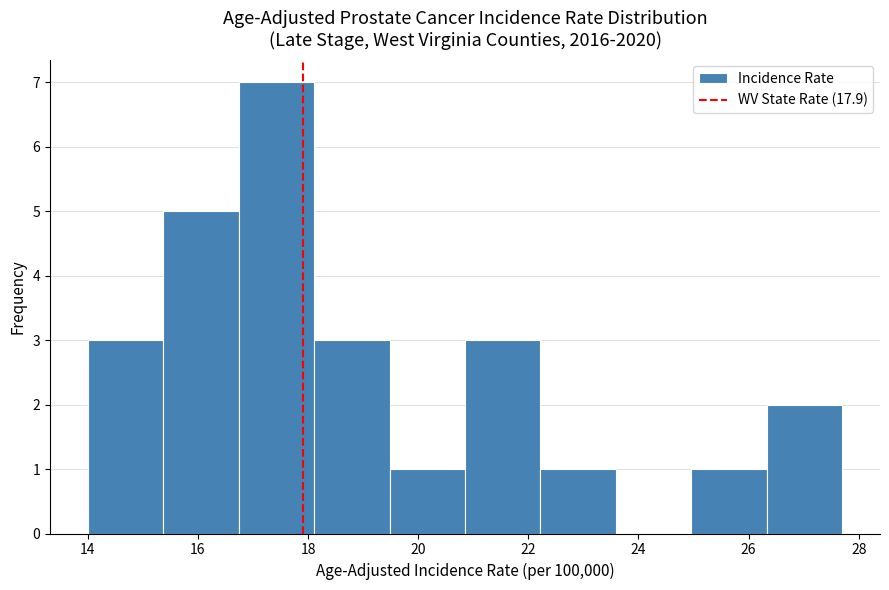

Which range on the x-axis has the tallest bar?

16.8 to 18.2